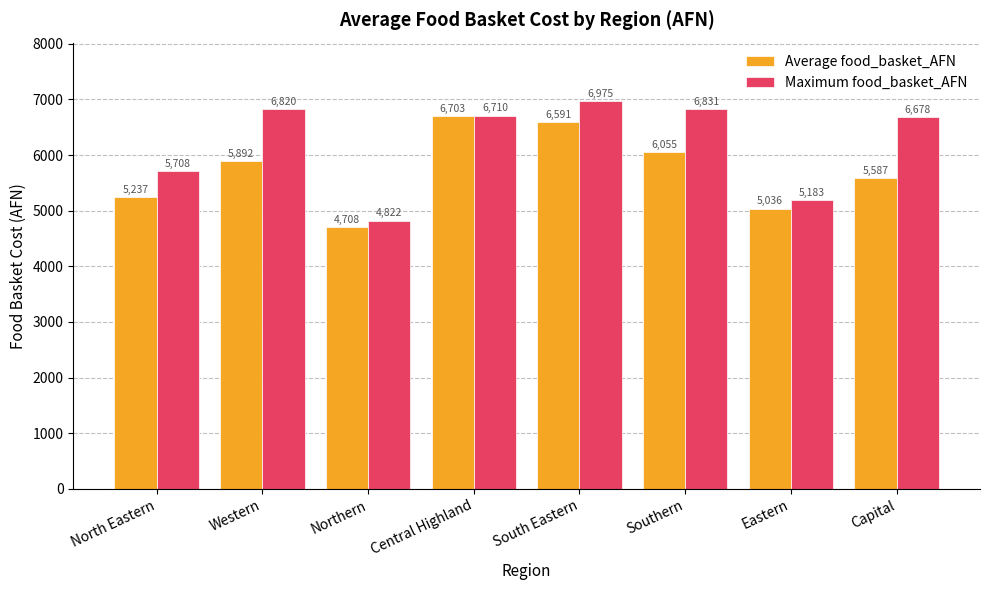

What is the lowest value of the Average food_basket_AFN series?

4708.0